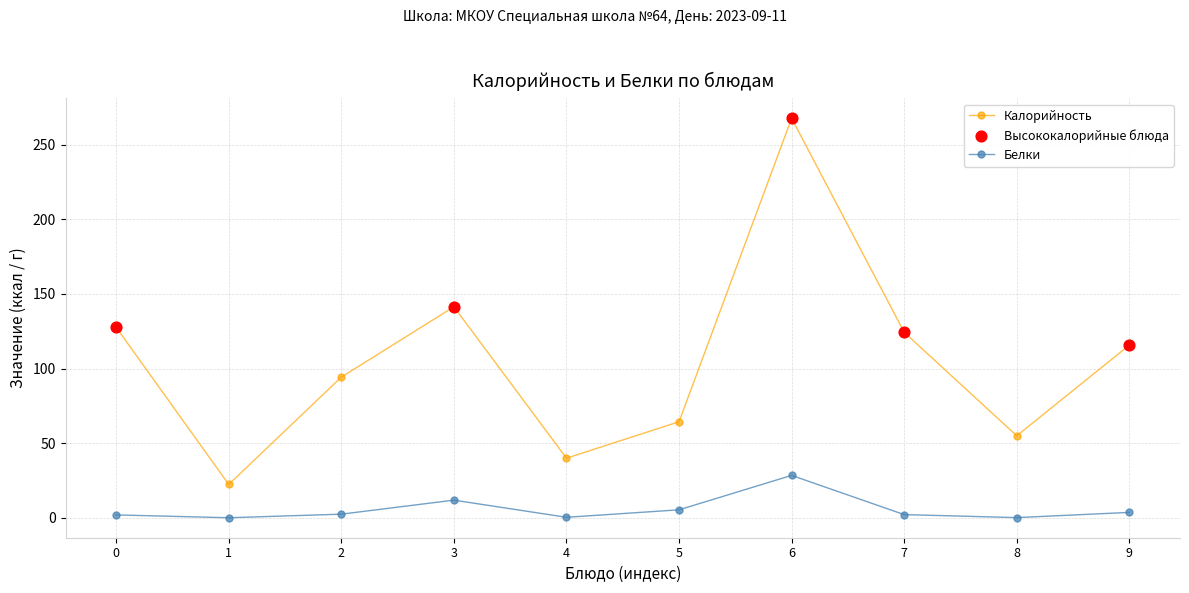

Is the value of Калорийность at 6 greater than the value of Белки at 3?

Yes